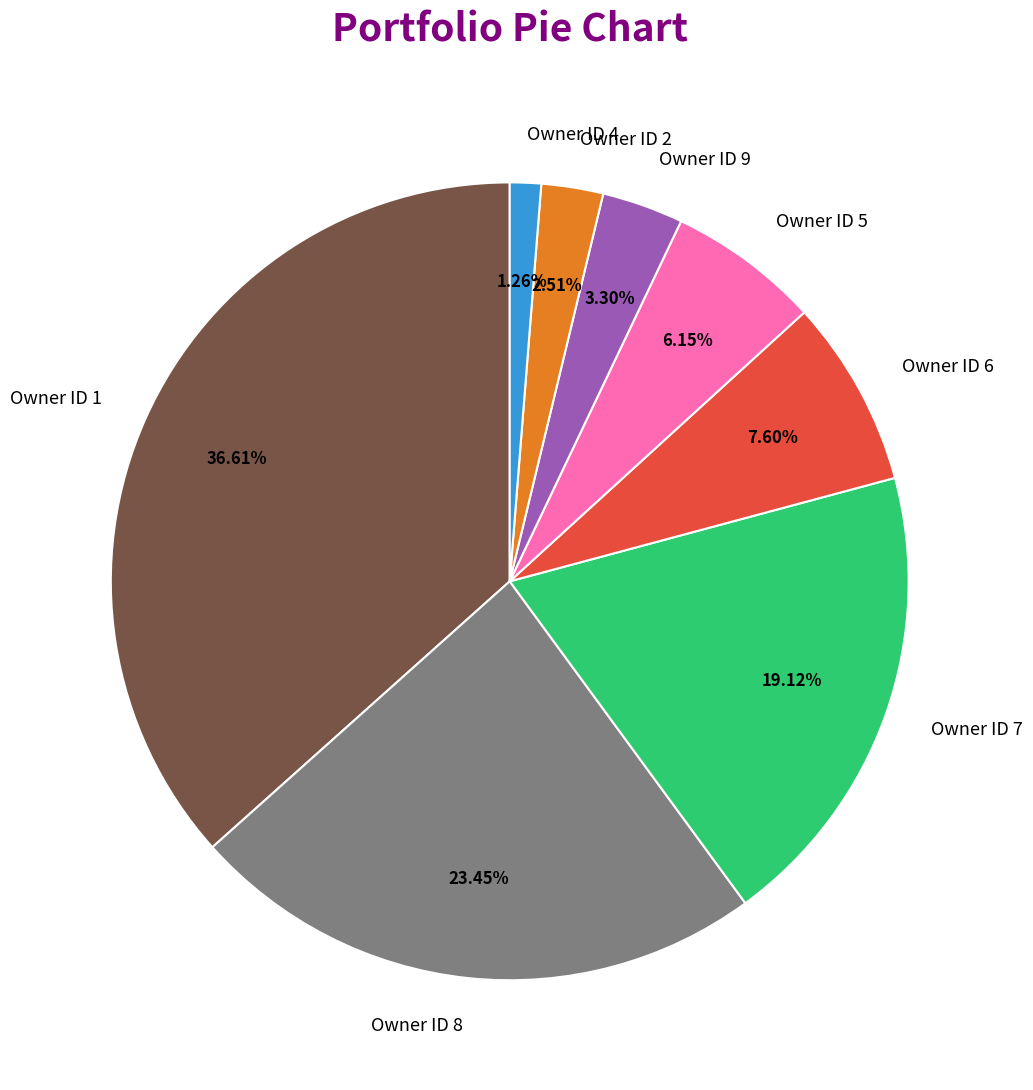

Is there any slice that represents more than half of the pie?

No